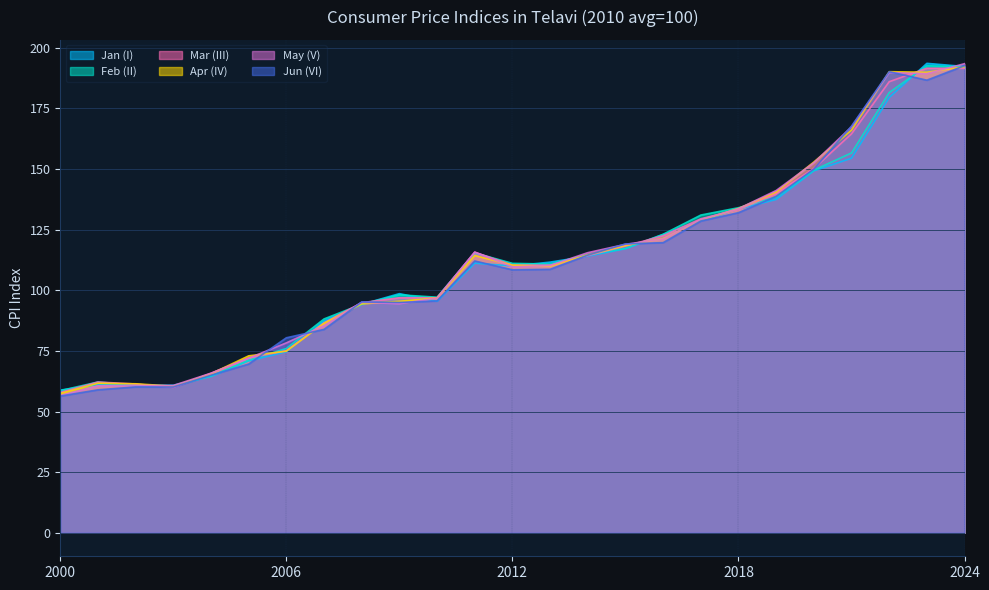

How many lines are shown in the chart?

6